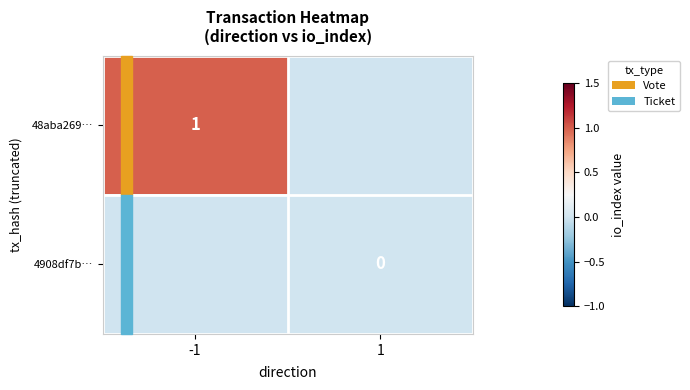

What is the maximum value shown in the chart?

1.0